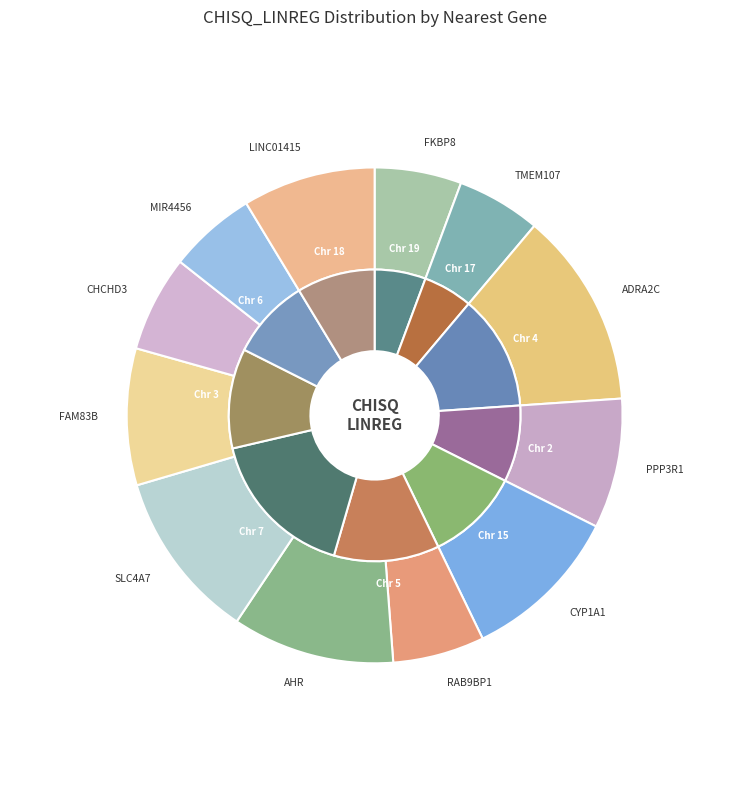

What percentage is the RAB9BP1 slice, to the nearest percent?

6%